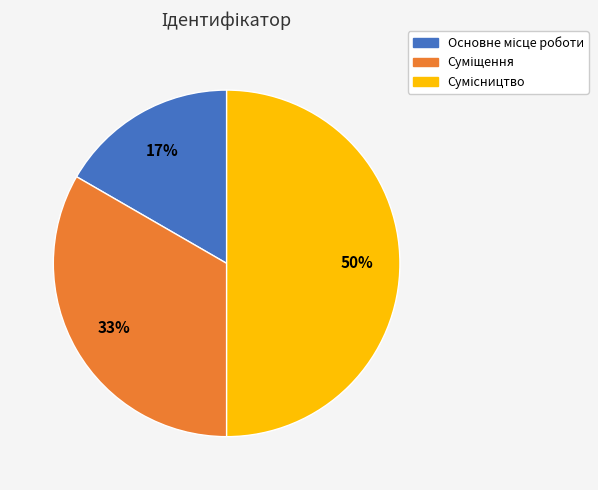

To the nearest percent, what is the average slice percentage?

33%